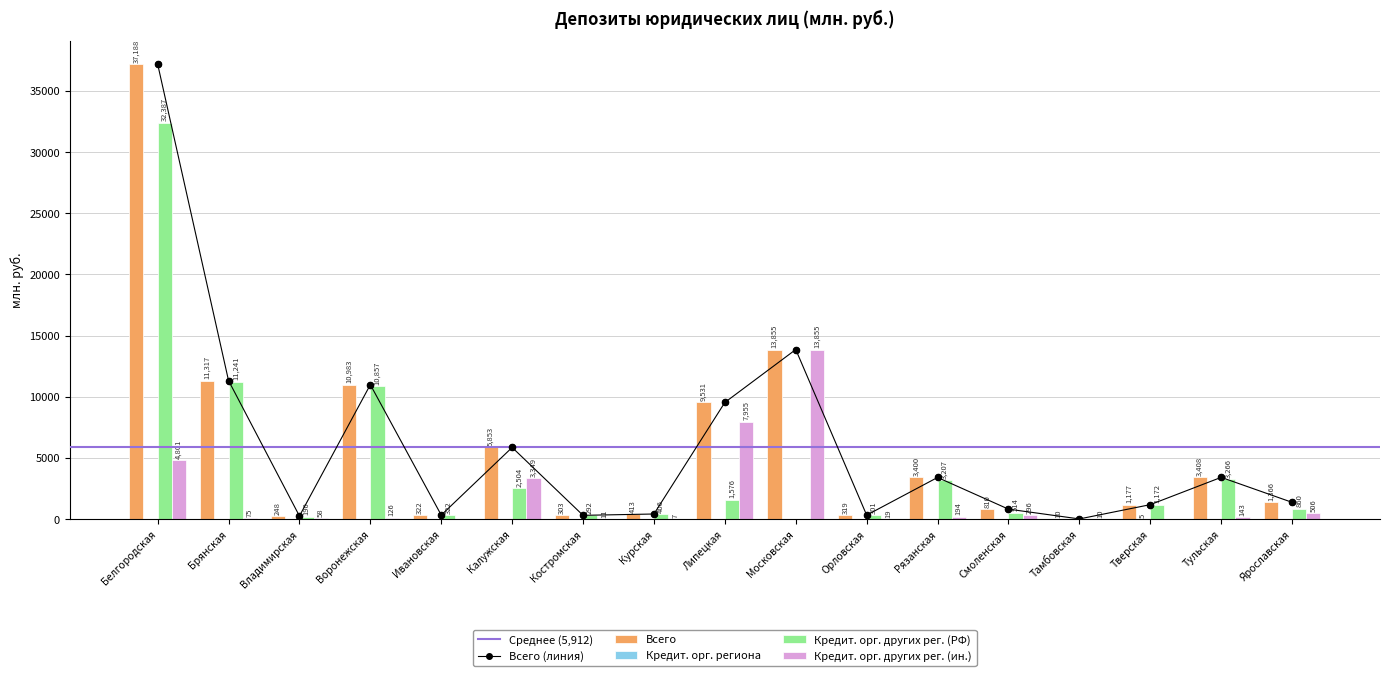

Which series has the largest Y range (max minus min)?

Всего